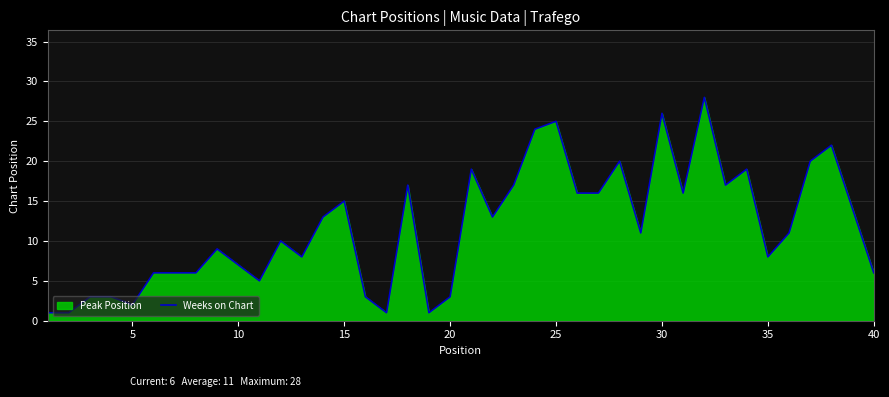

What is the change in value from 10 to 35?

+1